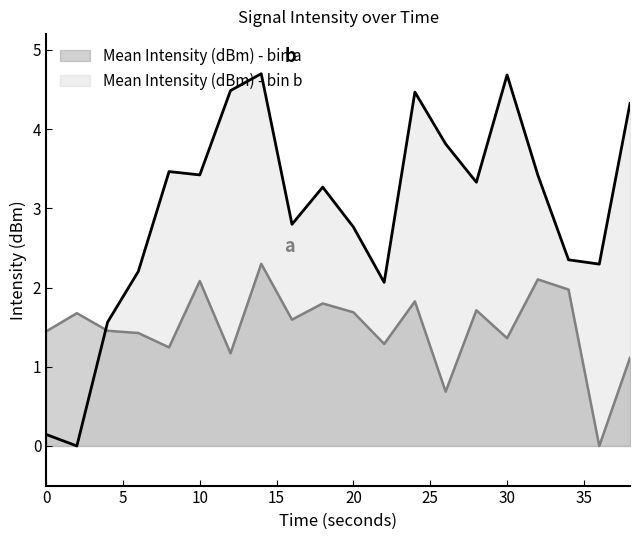

The value of Mean Intensity (dBm) - bin a at 32 is 2.1. True or false?

True